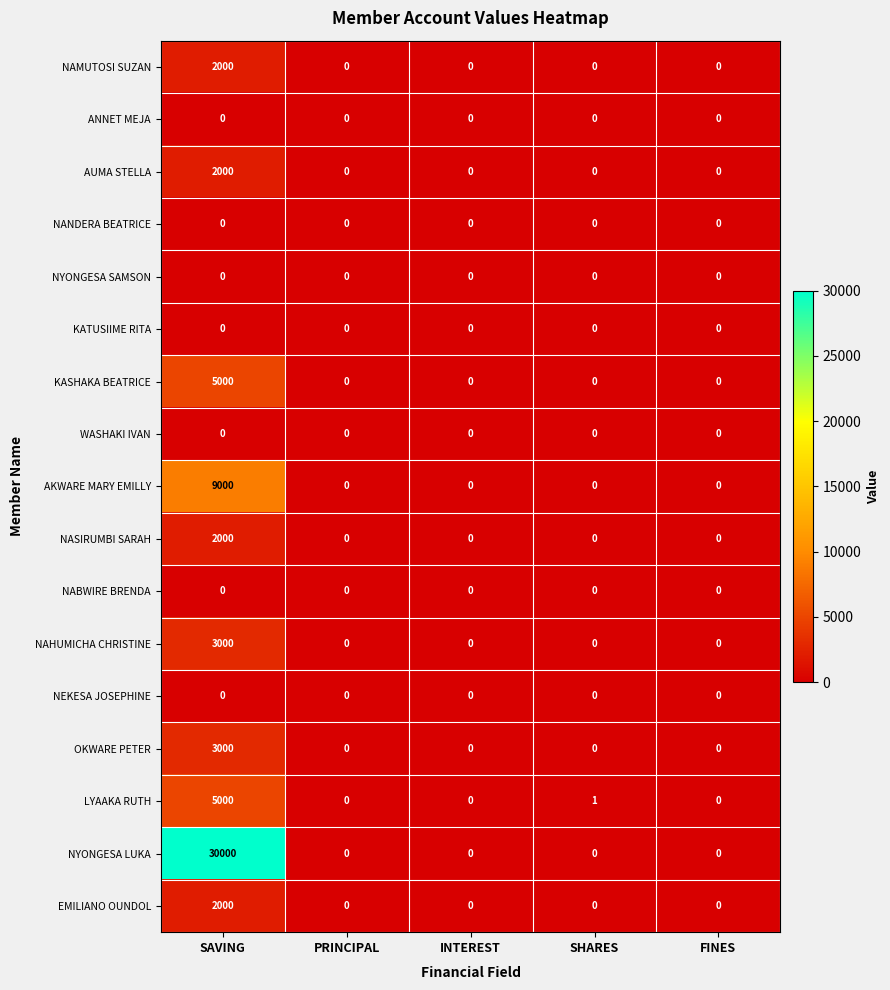

Which series has the largest total across all categories?

NYONGESA LUKA